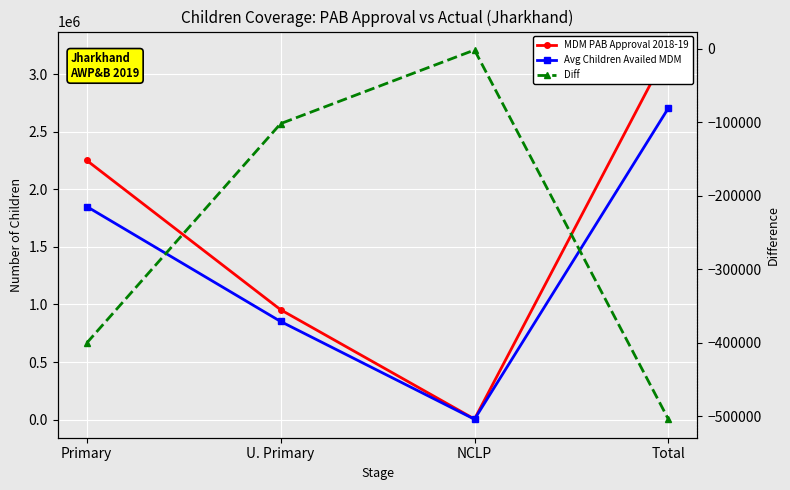

In Avg Children Availed MDM, how many points are lower than both neighbors (excluding endpoints)?

1